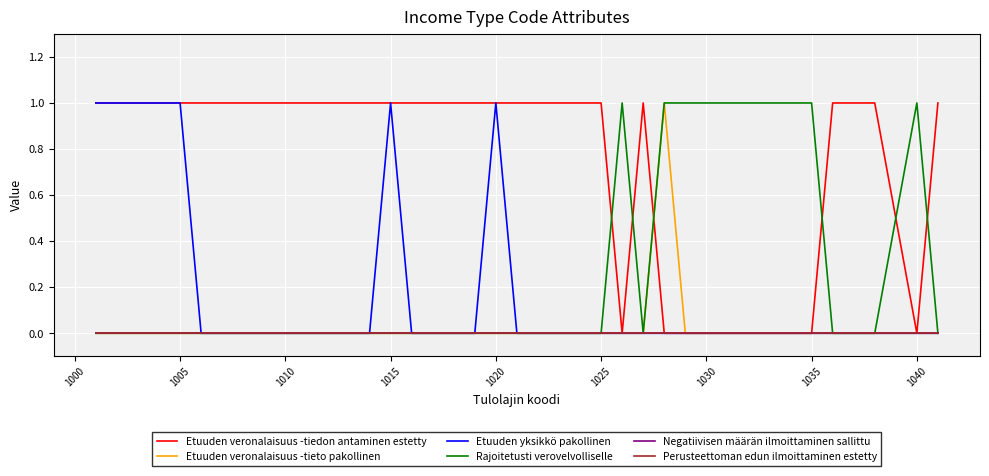

What is the highest value of the Rajoitetusti verovelvolliselle series?

1